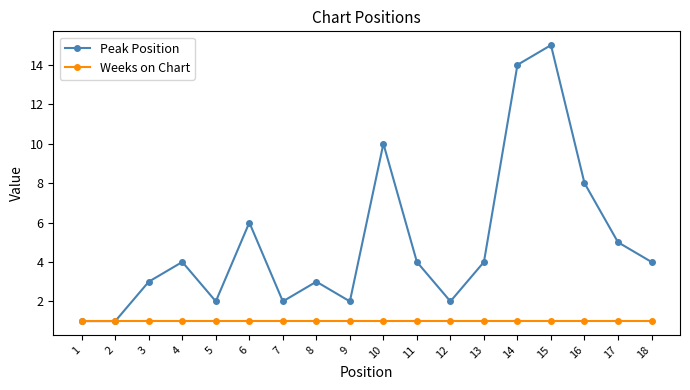

True or false: Peak Position has more than 1 interior local peaks.

True